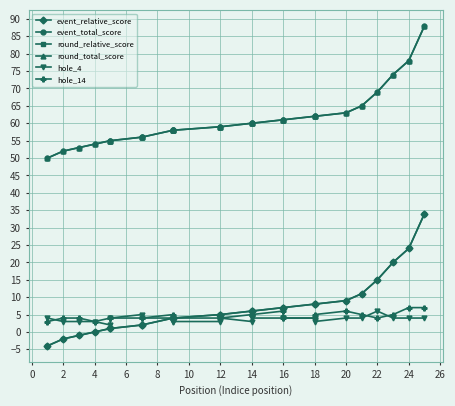

How many lines are shown in the chart?

6